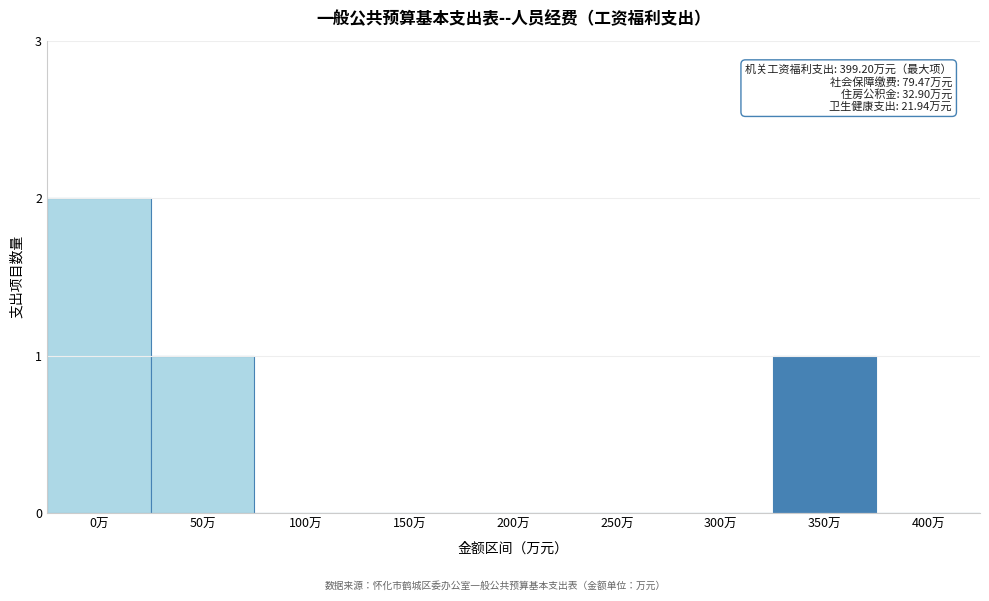

Reading right to left, extract all data points from this chart.

400万=0	350万=1	300万=0	250万=0	200万=0	150万=0	100万=0	50万=1	0万=2